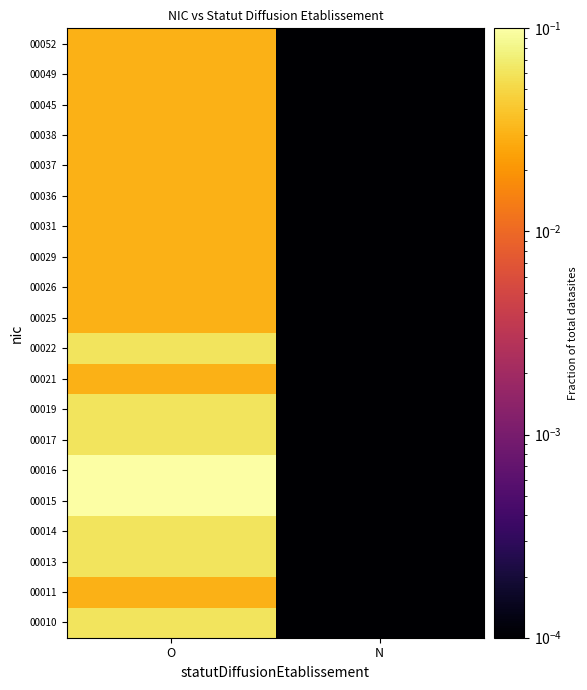

How many series are shown in this chart?

20